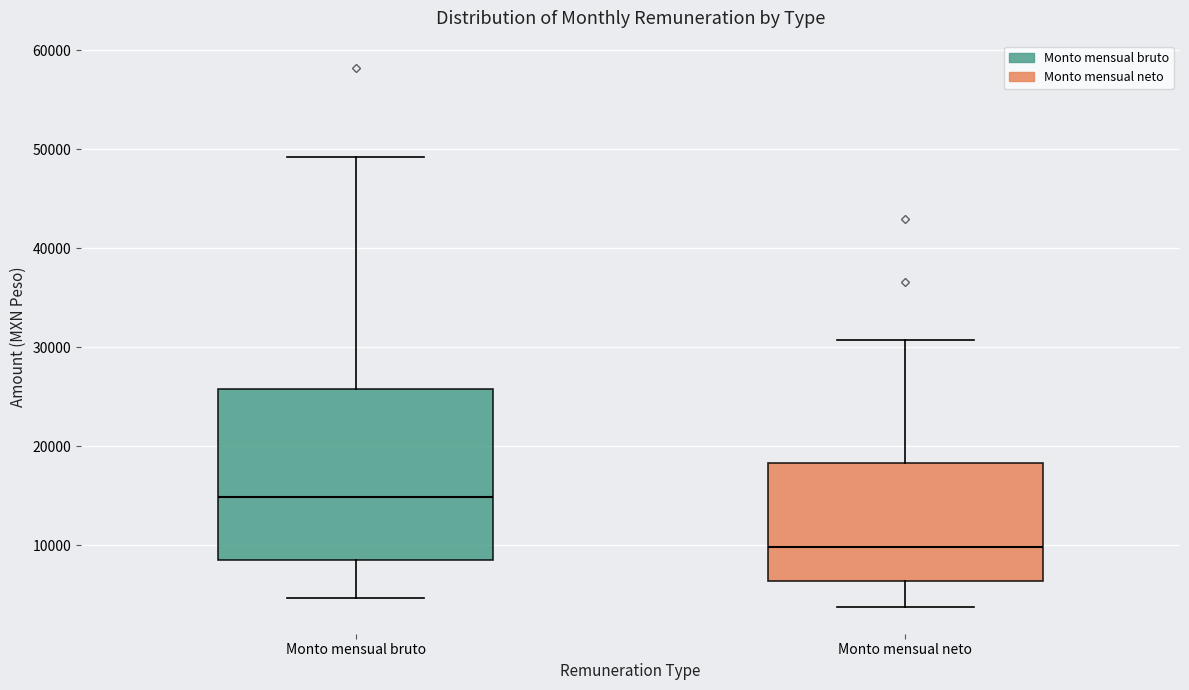

Which box has the highest median line?

Monto mensual bruto